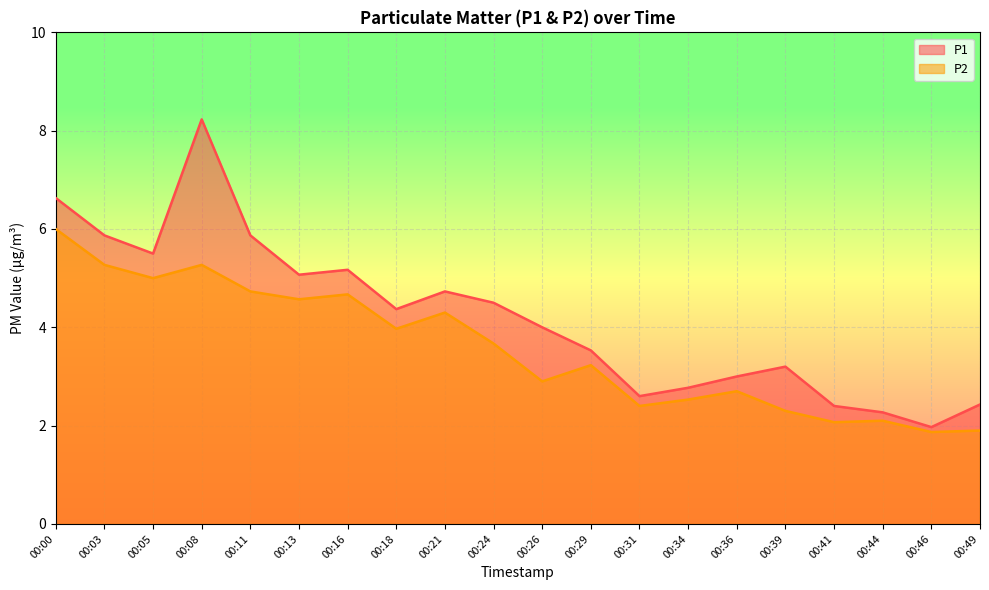

Reading left to right, extract all data points from this chart.

P1: 6.6	5.9	5.5	8.2	5.9	5.1	5.2	4.4	4.7	4.5	4.0	3.5	2.6	2.8	3.0	3.2	2.4	2.3	2.0	2.4
P2: 6.0	5.3	5.0	5.3	4.7	4.6	4.7	4.0	4.3	3.7	2.9	3.2	2.4	2.5	2.7	2.3	2.1	2.1	1.9	1.9